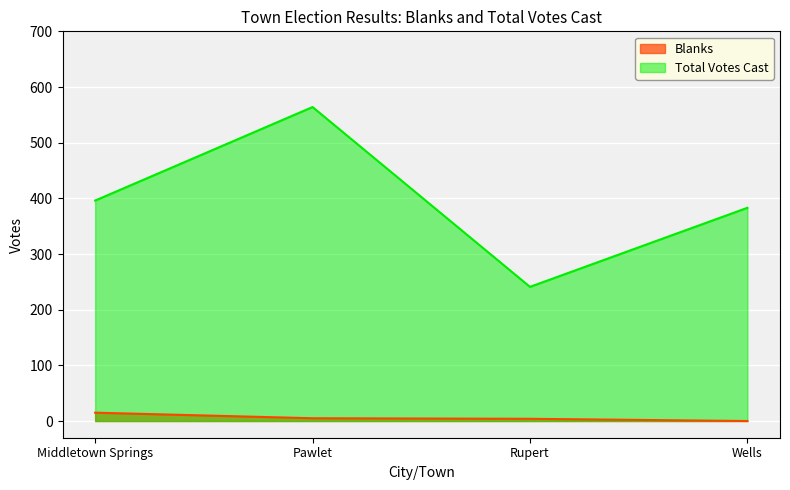

The value of Blanks at Middletown Springs is 8. True or false?

False